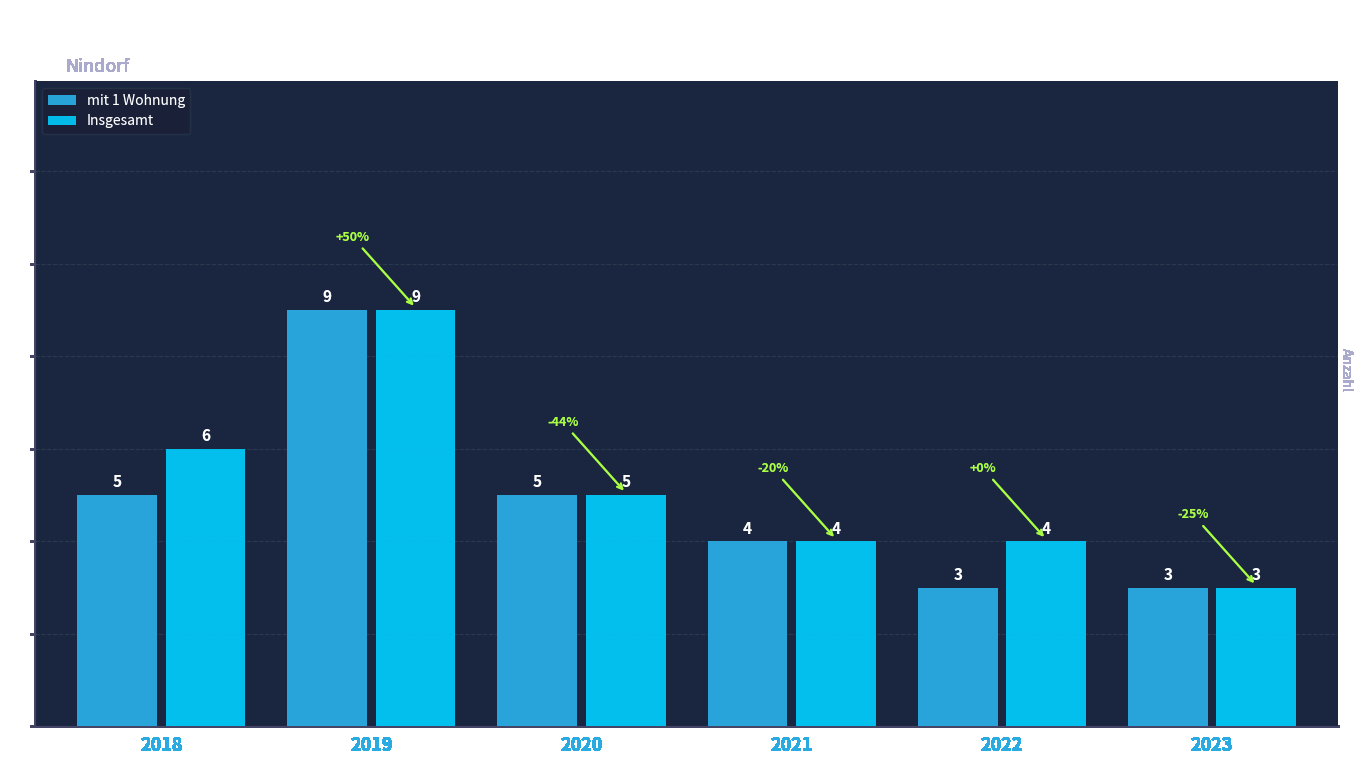

What is the difference between the mit 1 Wohnung values at 2020 and 2021?

1